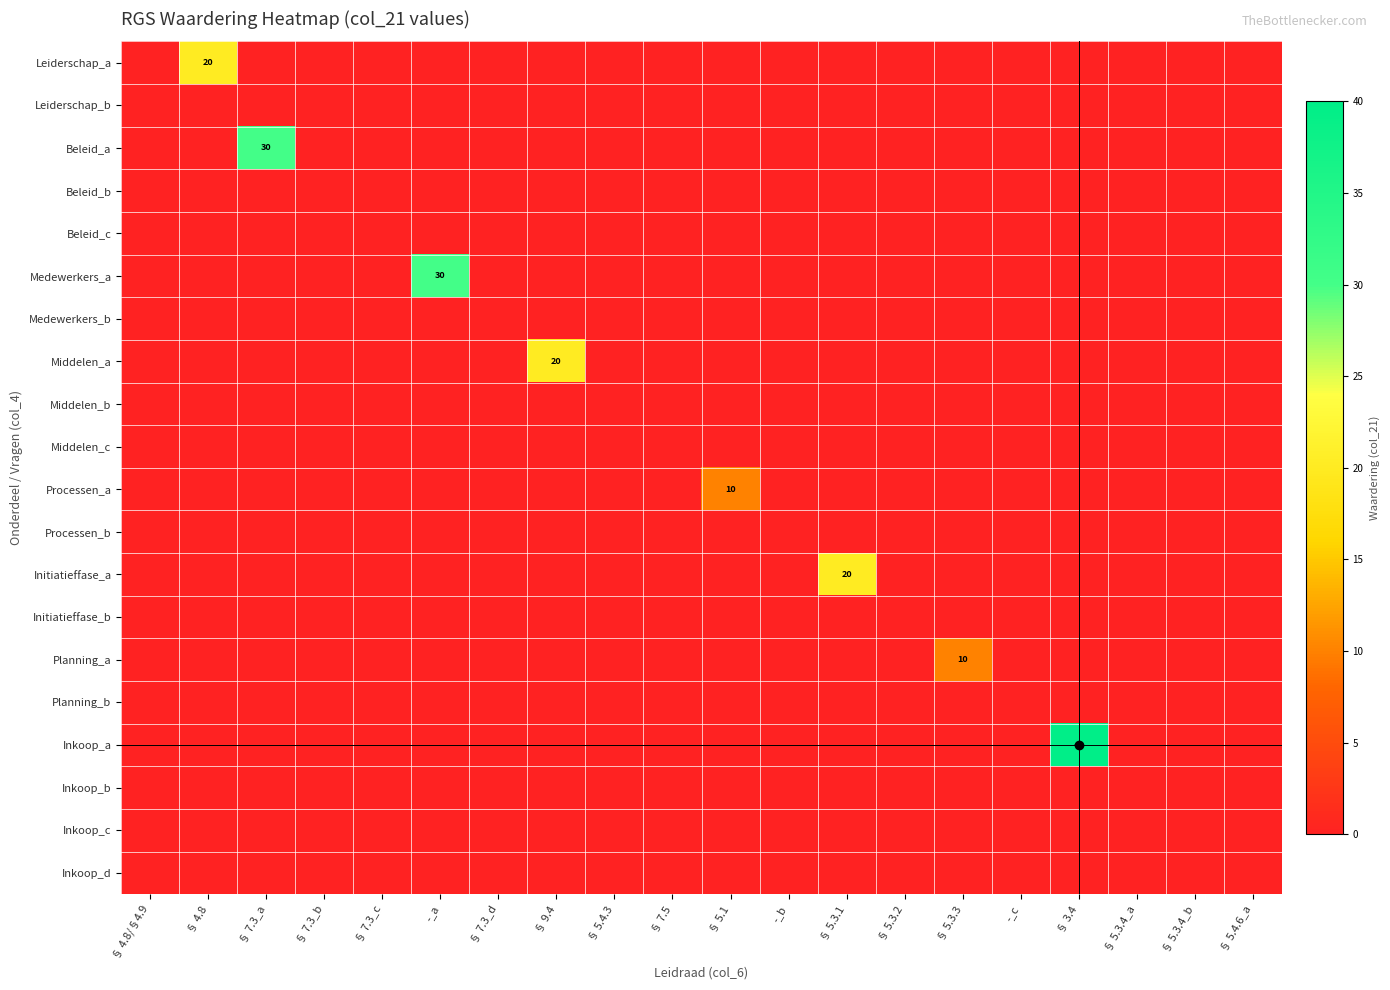

The value of Medewerkers_a at § 5.4.3 is 0. True or false?

True